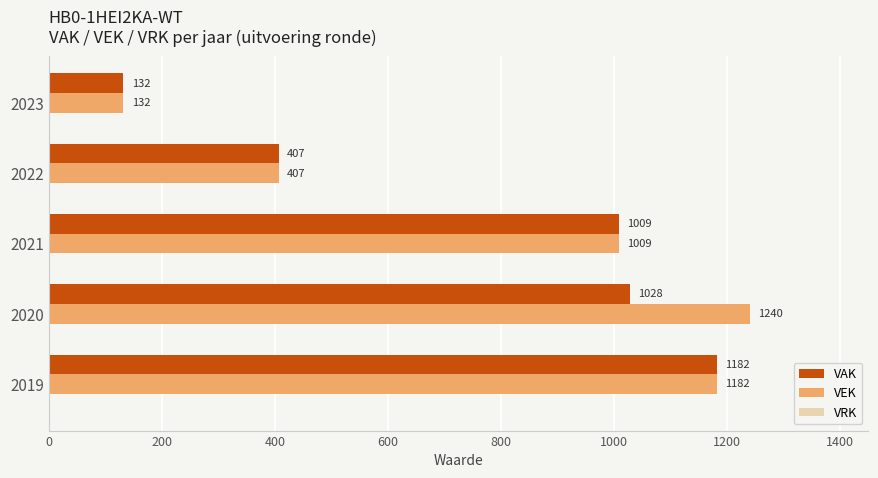

Which series has the largest total across all categories?

VEK